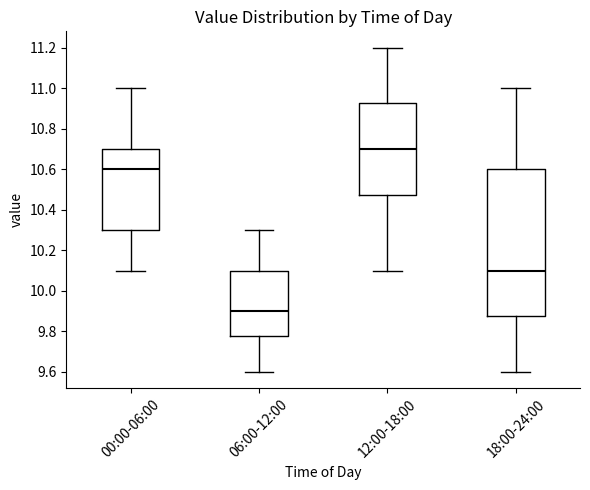

Which box's median line is the highest?

12:00-18:00